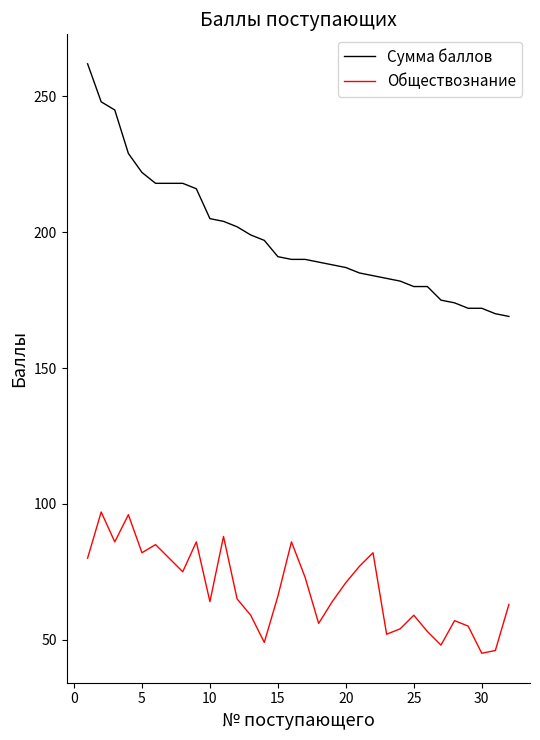

What is the sum of all Сумма баллов values?

6344